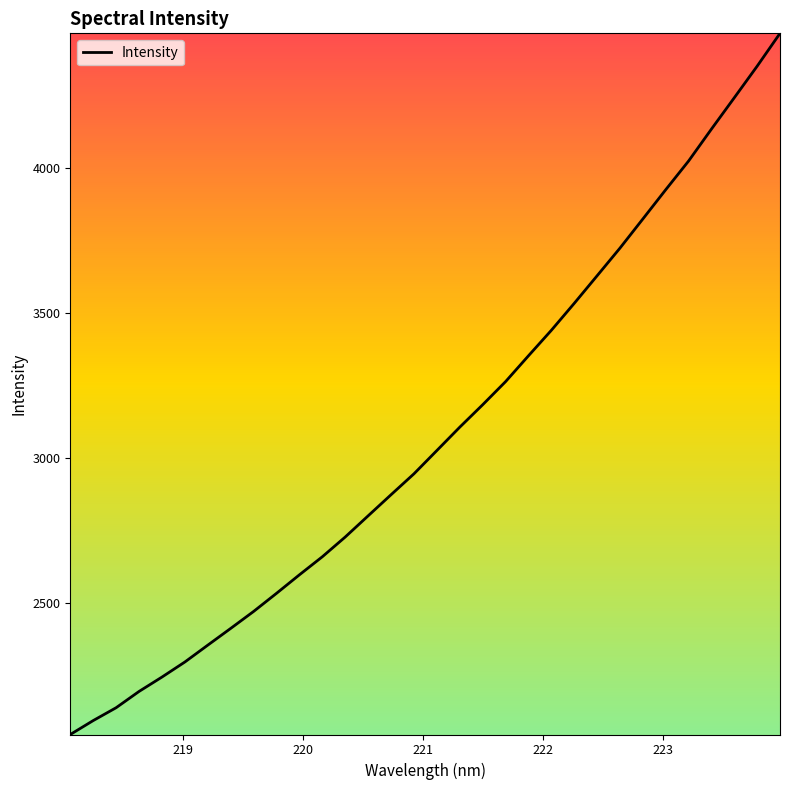

What is the smallest value displayed?

2045.6